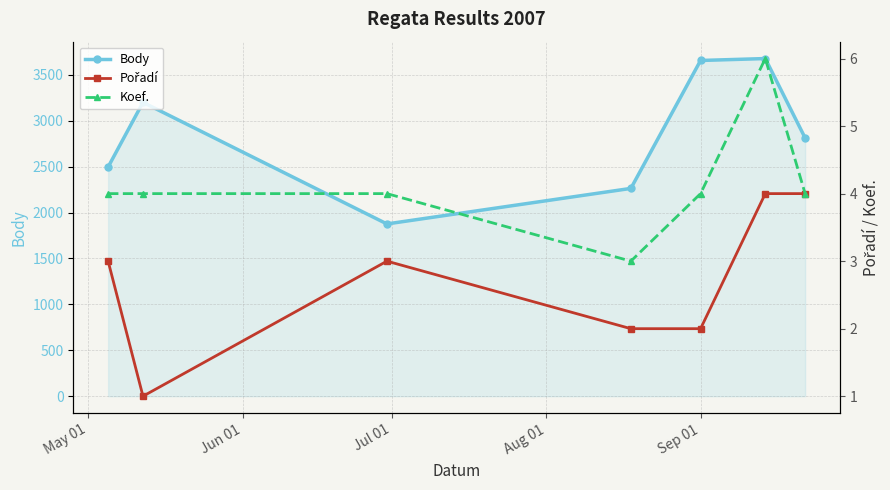

What is the value of the Body point at the 4th from the left?

2263